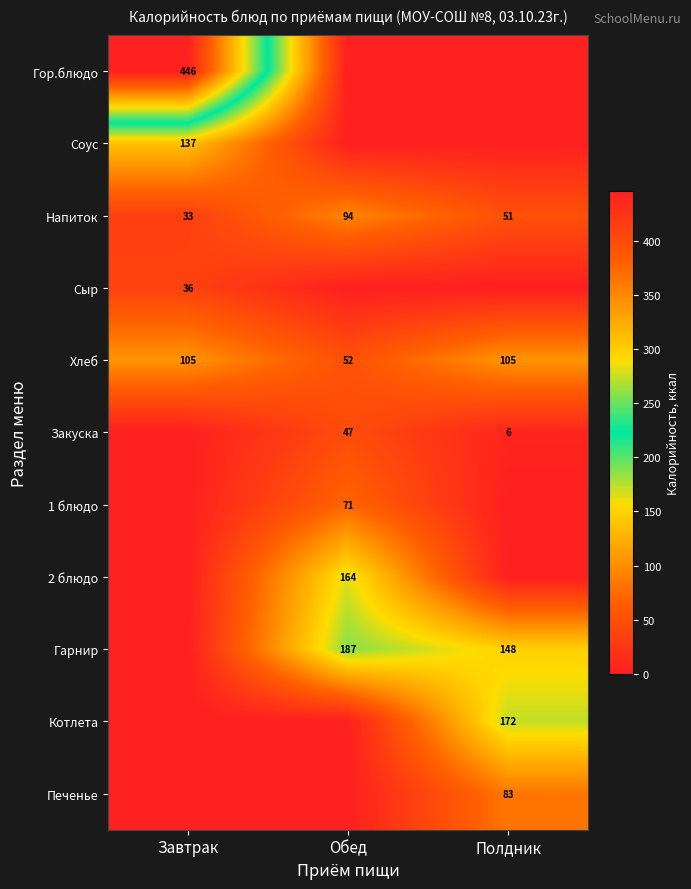

Between Обед and Завтрак, which is larger?

Завтрак